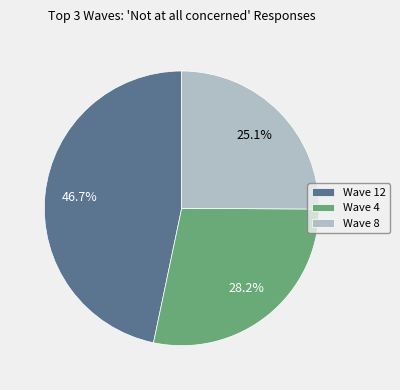

Which slice is the smallest?

Wave 8